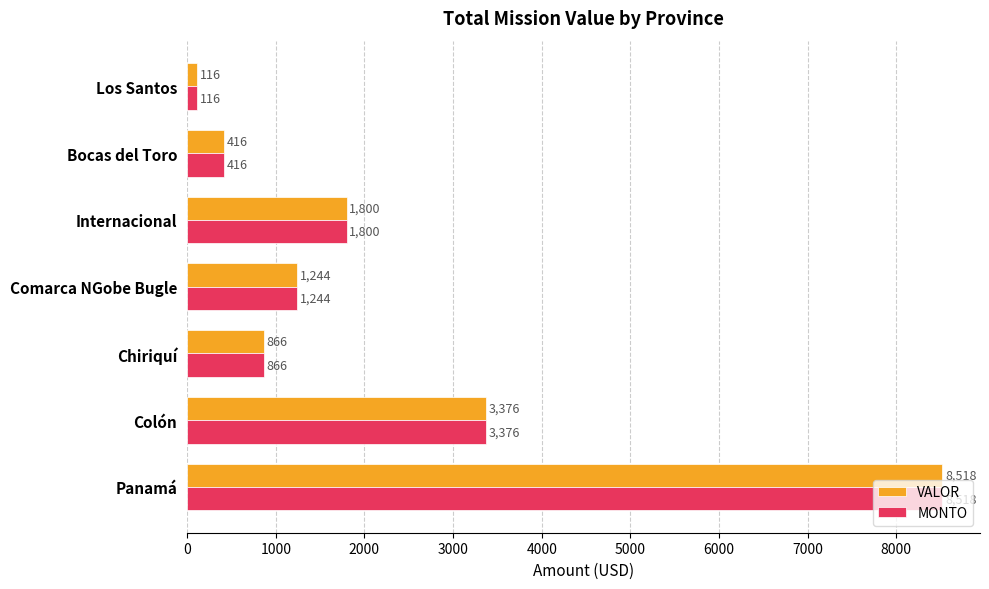

What is the difference between the second highest and second lowest values in the VALOR series?

2960